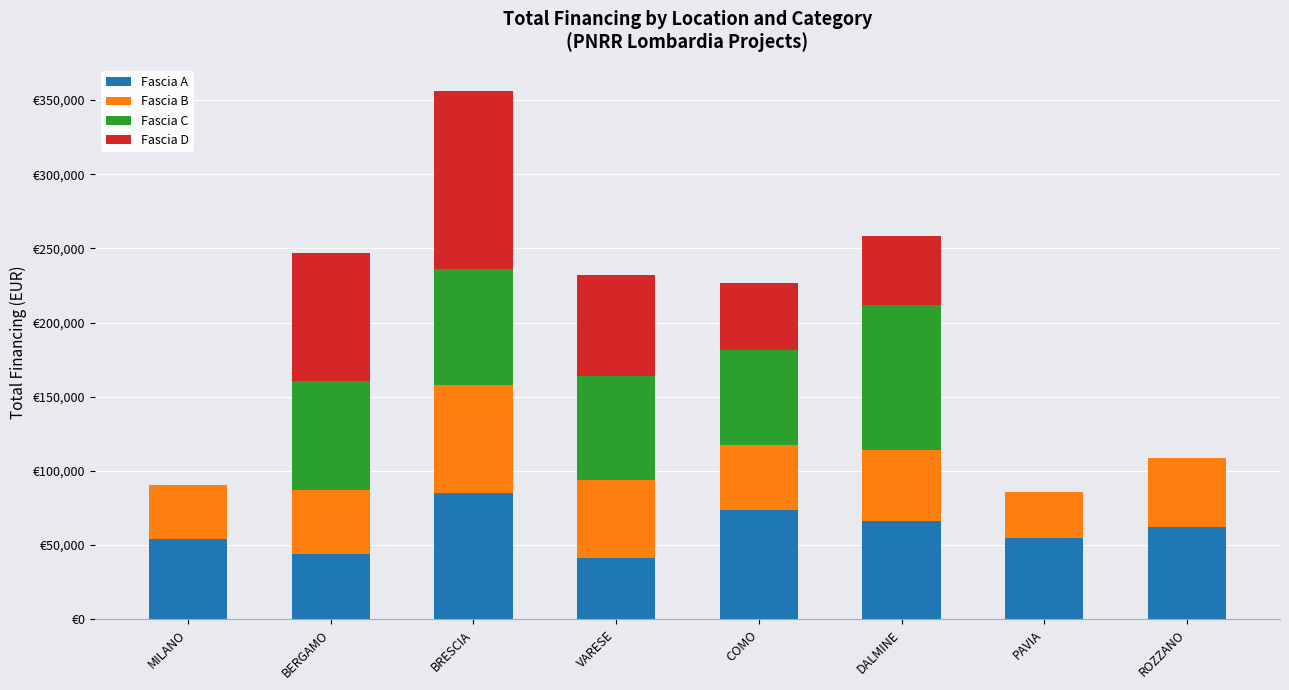

Between BRESCIA and ROZZANO, which series saw the biggest shift?

Fascia D